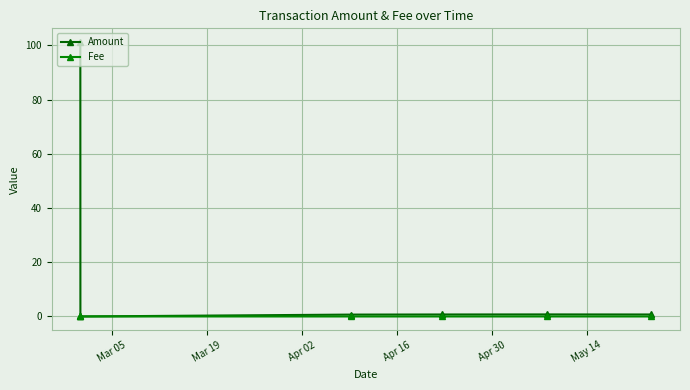

How many times do Fee and Amount cross each other?

2